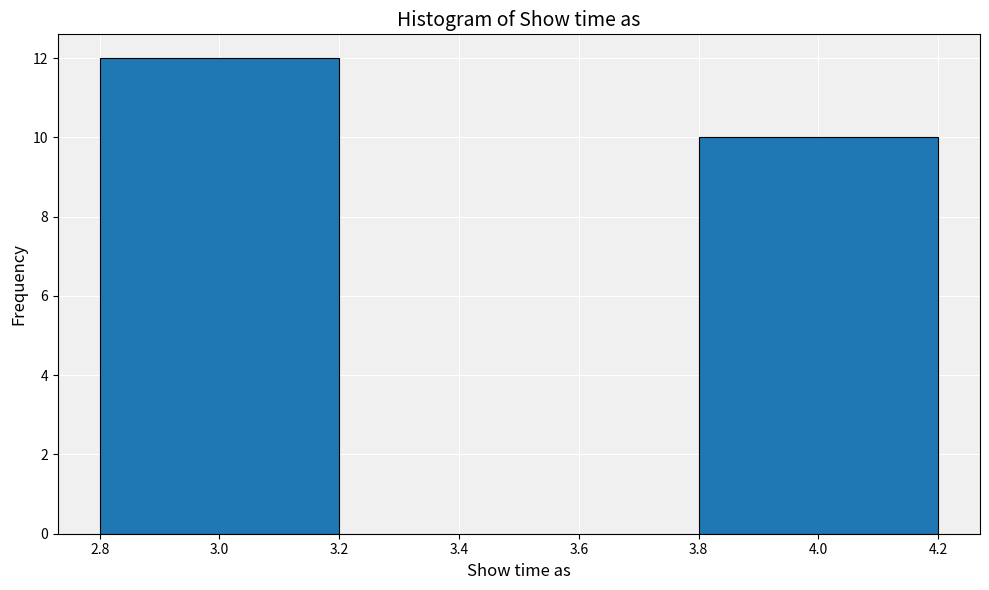

Reading left to right, extract all data points from this chart.

3.0=12	4.0=10